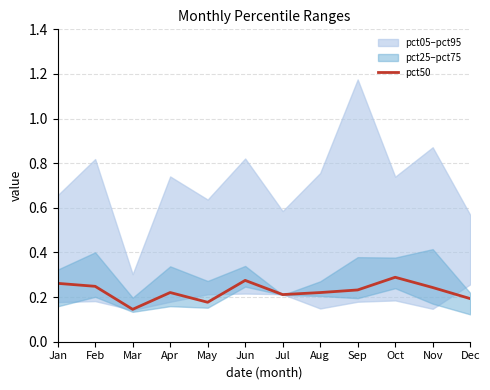

Reading right to left, transcribe all the data shown in this chart.

0.2	0.2	0.3	0.2	0.2	0.2	0.3	0.2	0.2	0.1	0.2	0.3